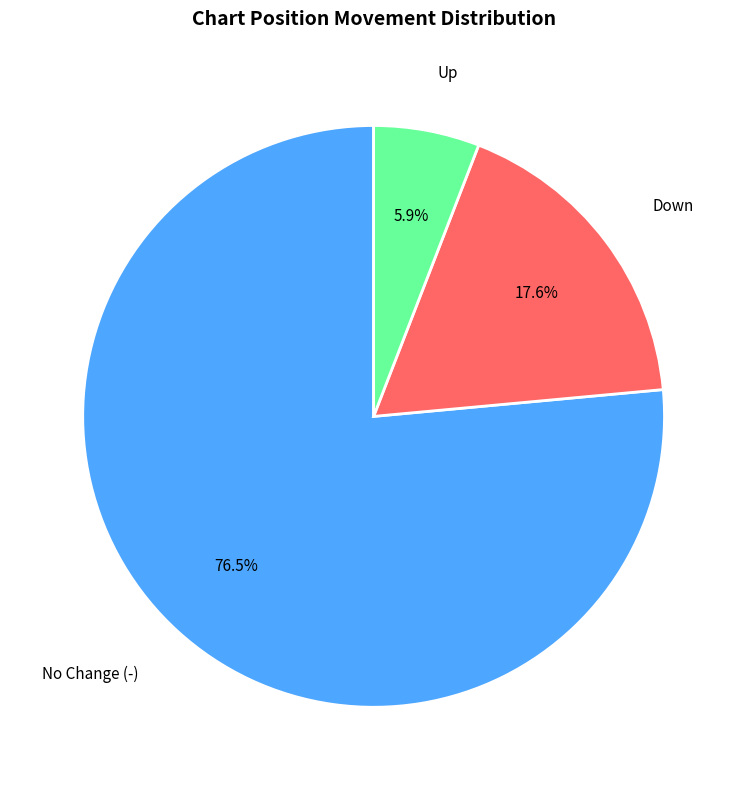

Which category has the biggest portion of the pie?

No Change (-)